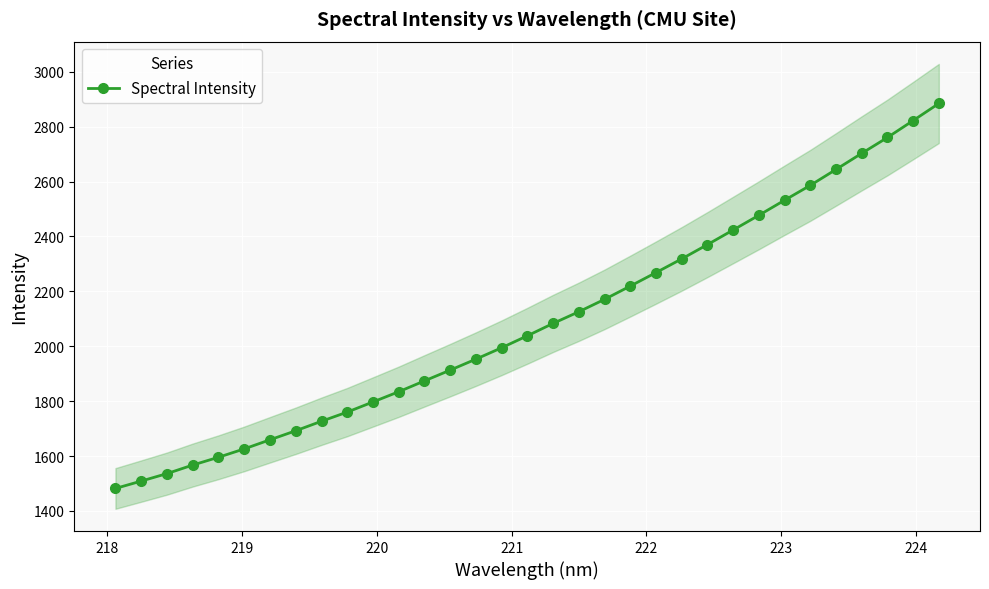

What is the minimum value for Spectral Intensity?

1481.8